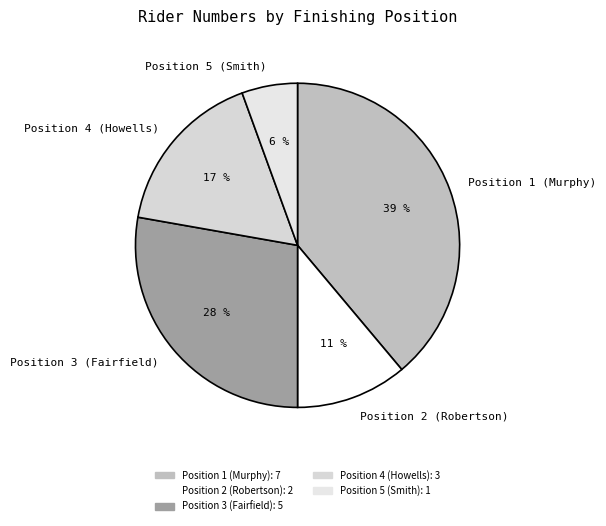

How many segments does this pie chart have?

5